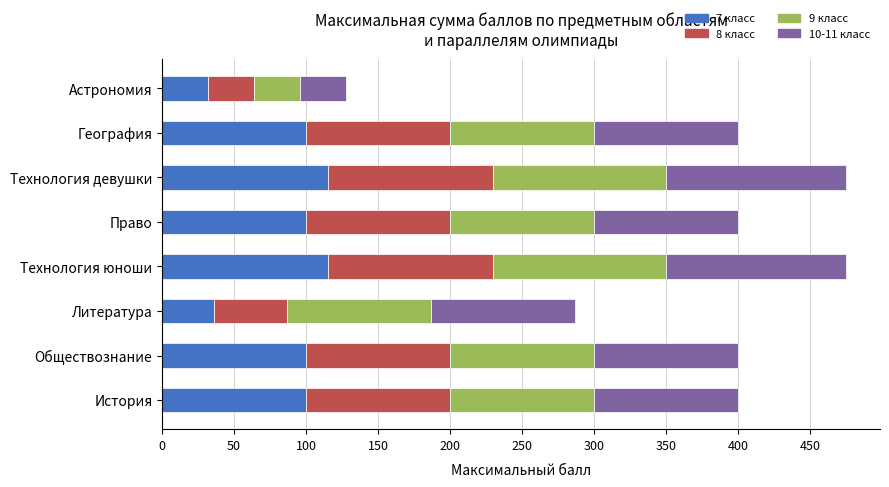

What is the sum of the 7 класс values at География and Литература?

136